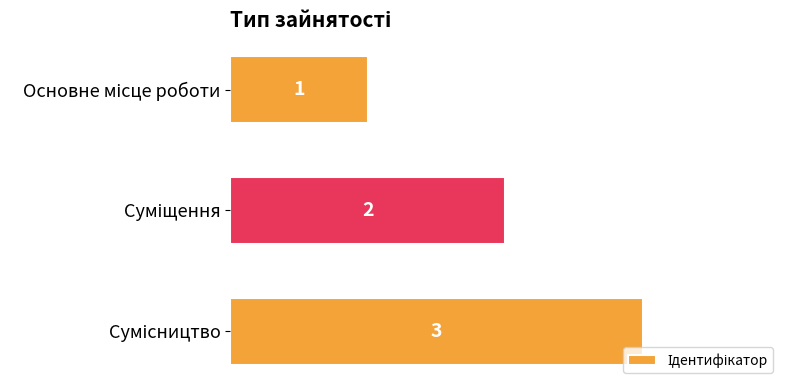

What is the difference between the maximum and minimum values?

2